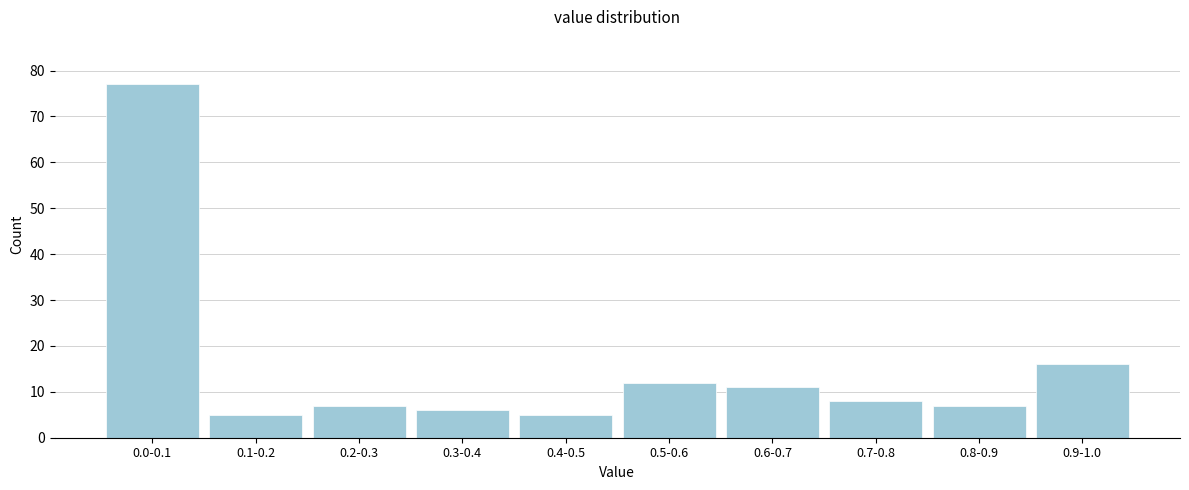

Reading right to left, transcribe all the data shown in this chart.

16	7	8	11	12	5	6	7	5	77